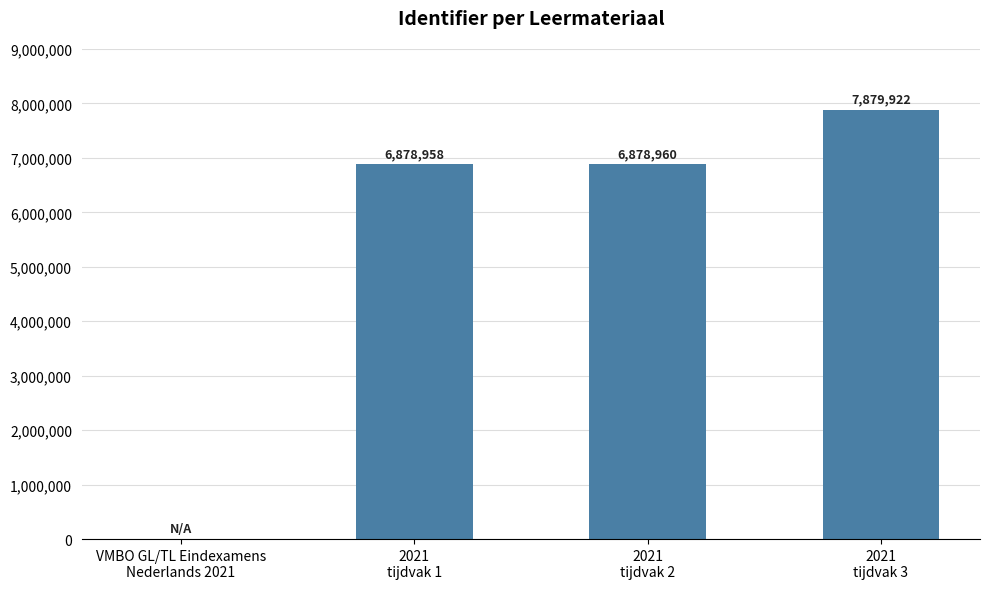

How many positive values are there?

3